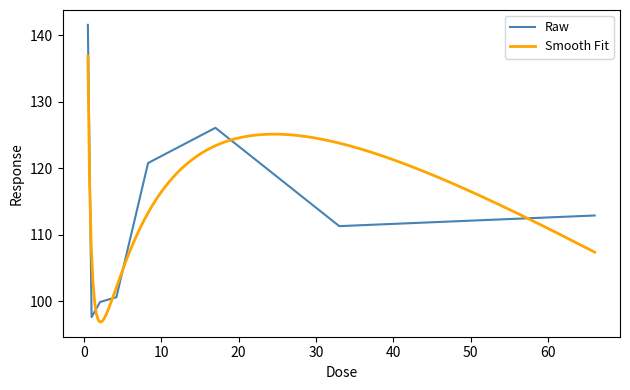

What is the sum of all values?

910.8